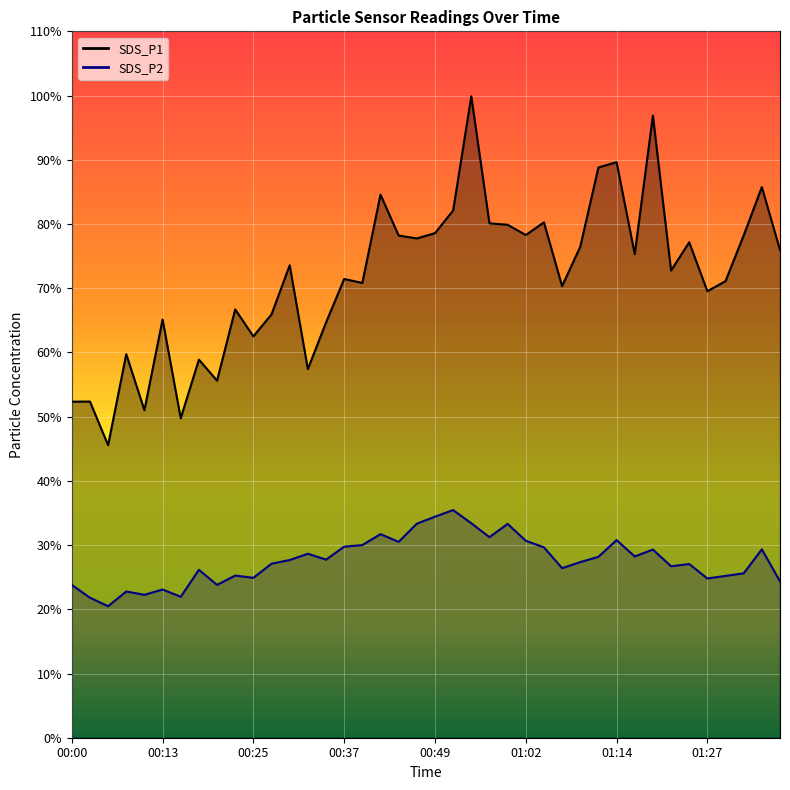

At which category does SDS_P1 reach its first local valley?

00:05